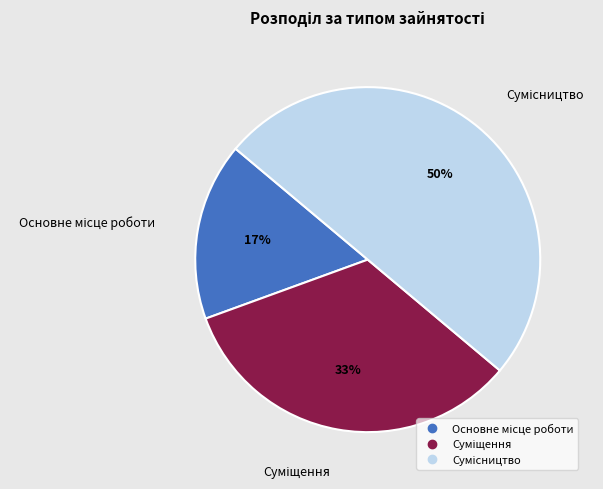

To the nearest percent, what is the difference between the largest and smallest slice percentages?

33%